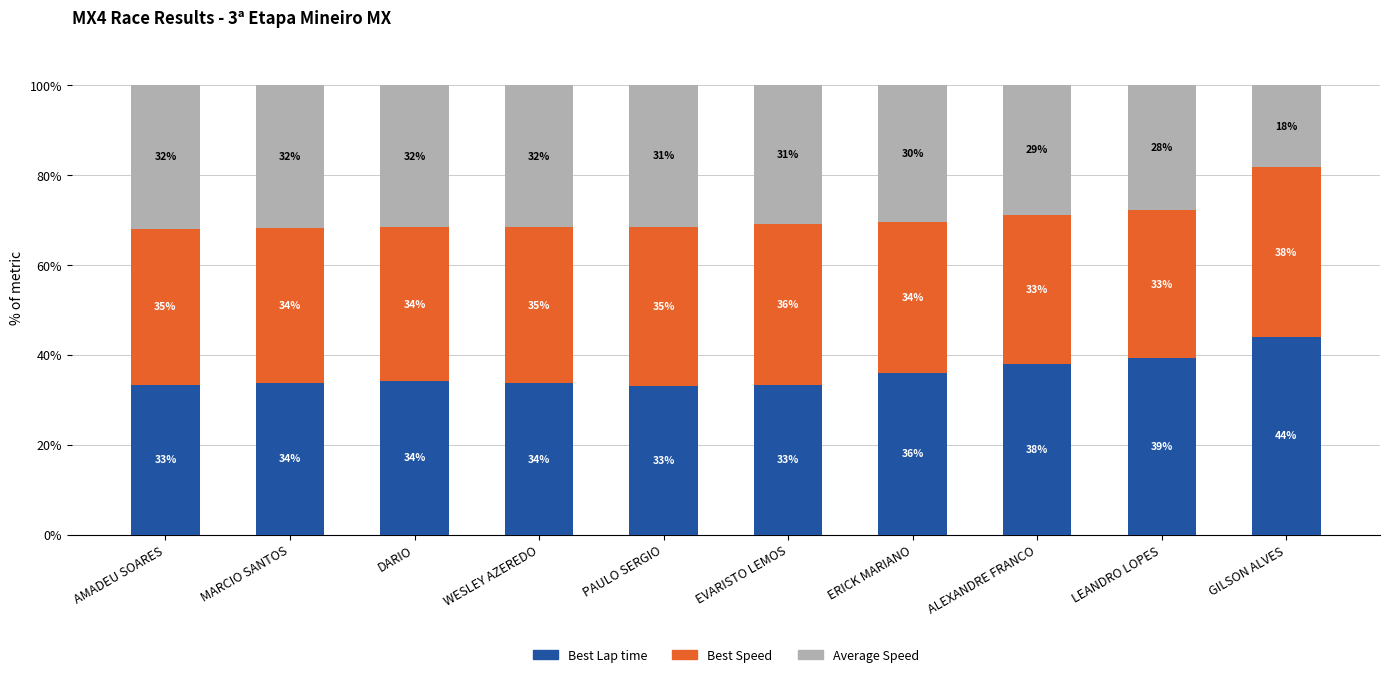

What is the total value across all series at LEANDRO LOPES?

100.0